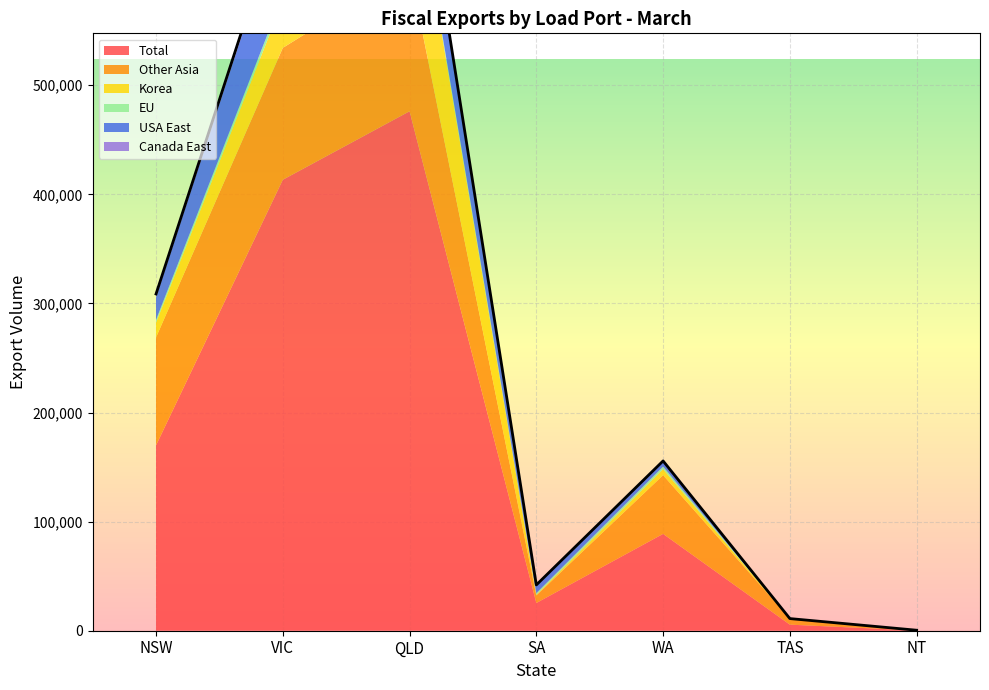

What is the maximum value for EU?

5279